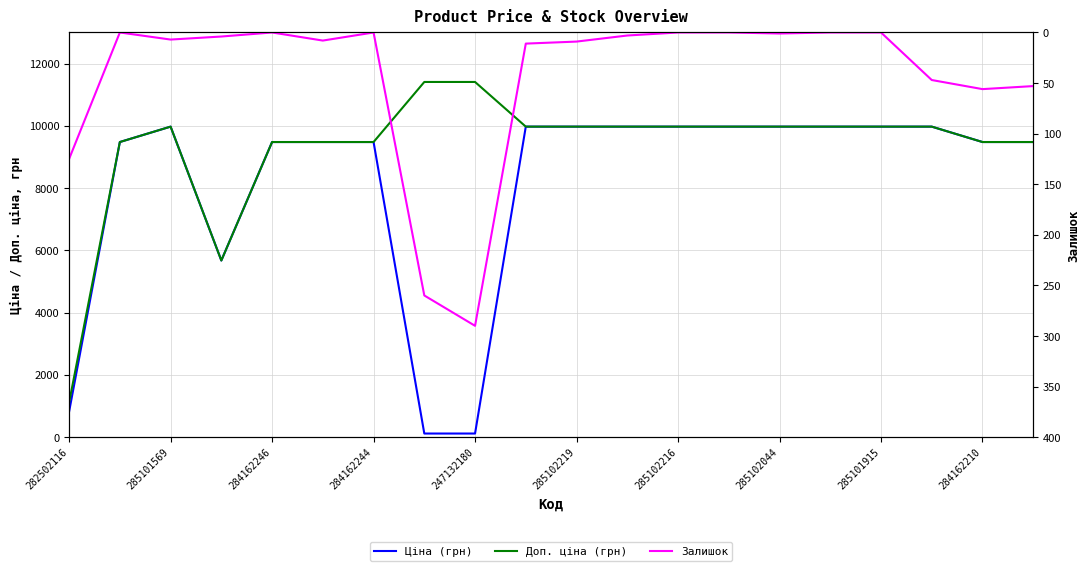

At 285101915, list the series in order from largest to smallest.

Ціна (грн), Доп. ціна (грн), Залишок